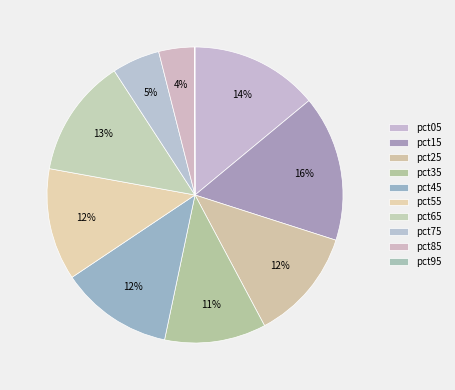

How many slices are in this pie chart?

10